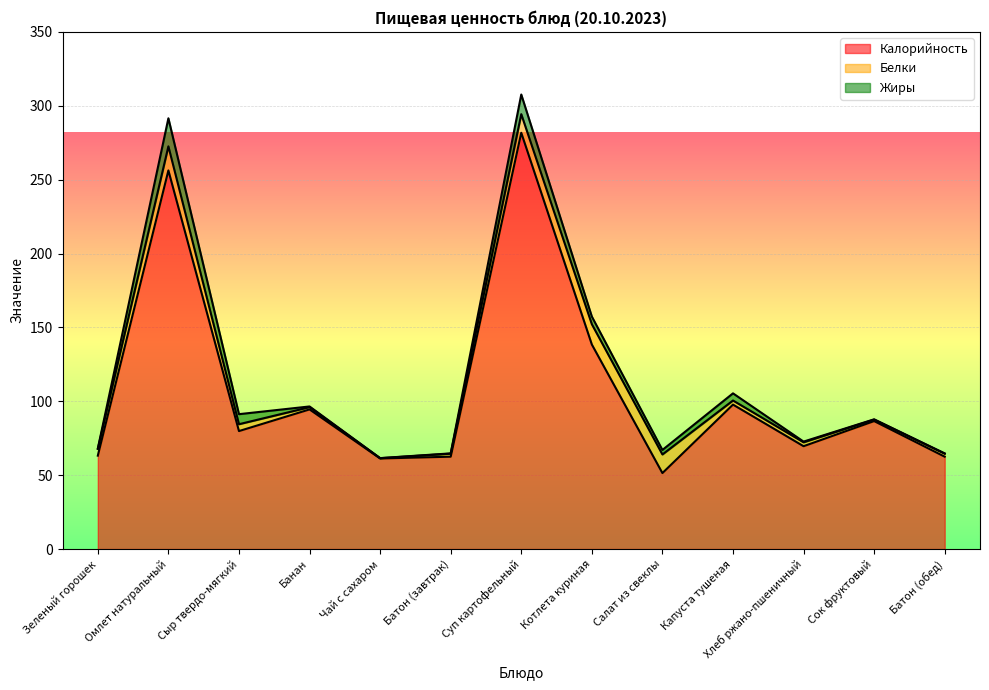

True or false: Белки and Калорийность intersect in this chart.

False